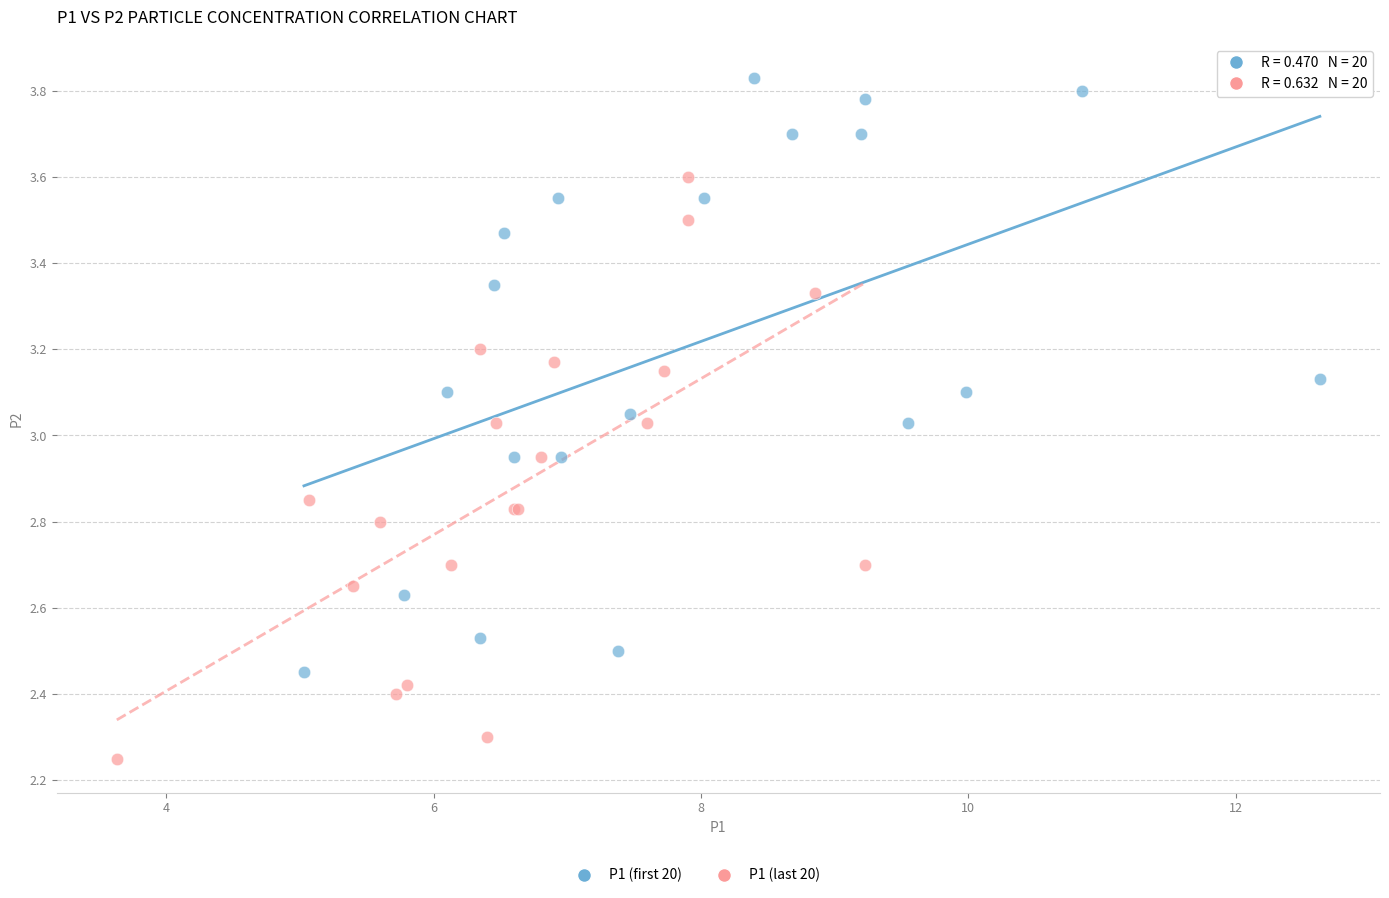

Which series reaches the minimum Y coordinate?

P1 (last 20)